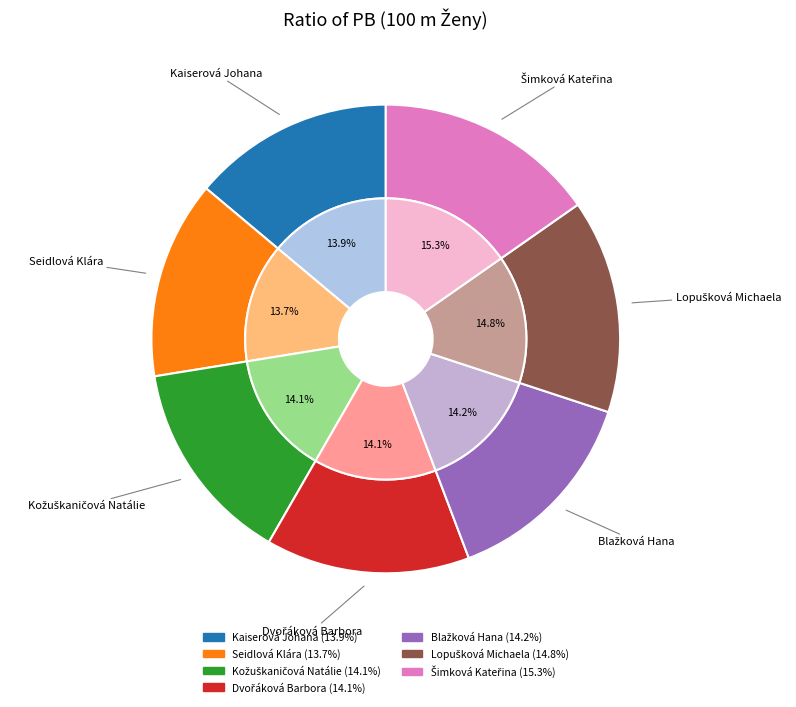

How many slices are in this pie chart?

7